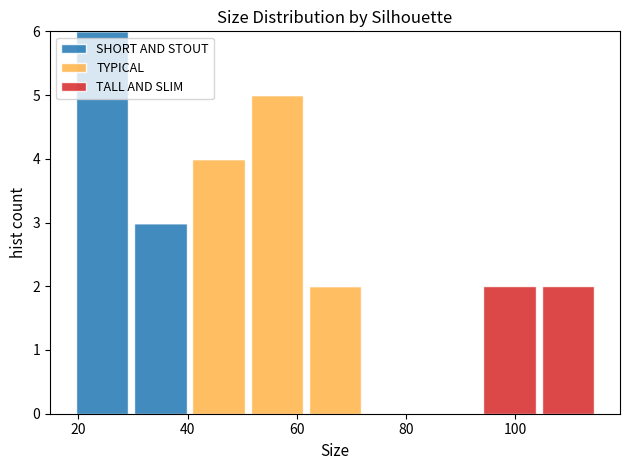

What is the total height of the stacked bar covering 94 to 104 on the x-axis? Neither the bar edges nor the heights are printed on the chart, so give them approximately, as read against the axes.

2